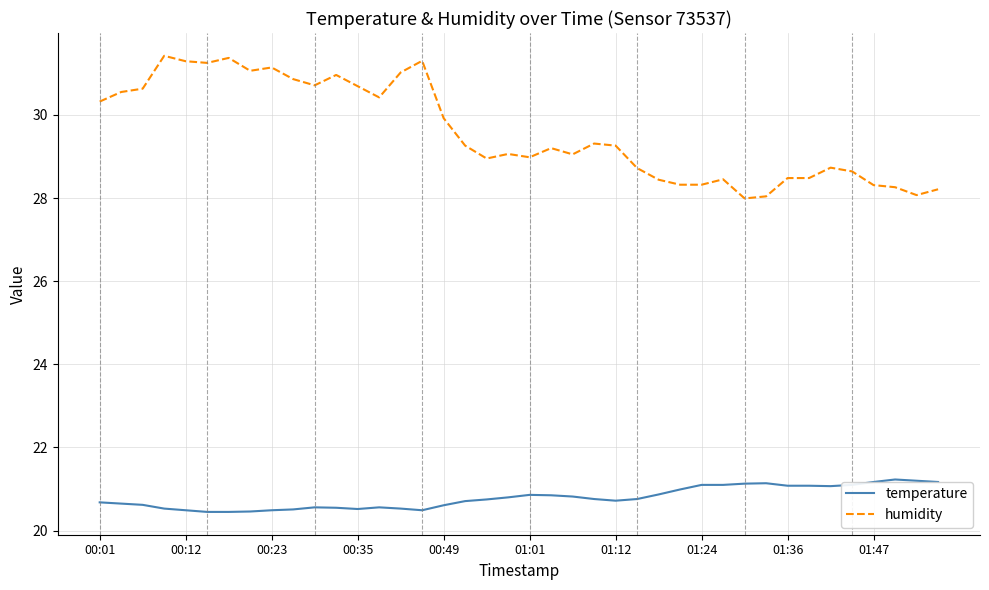

True or false: humidity and temperature cross at least once.

False